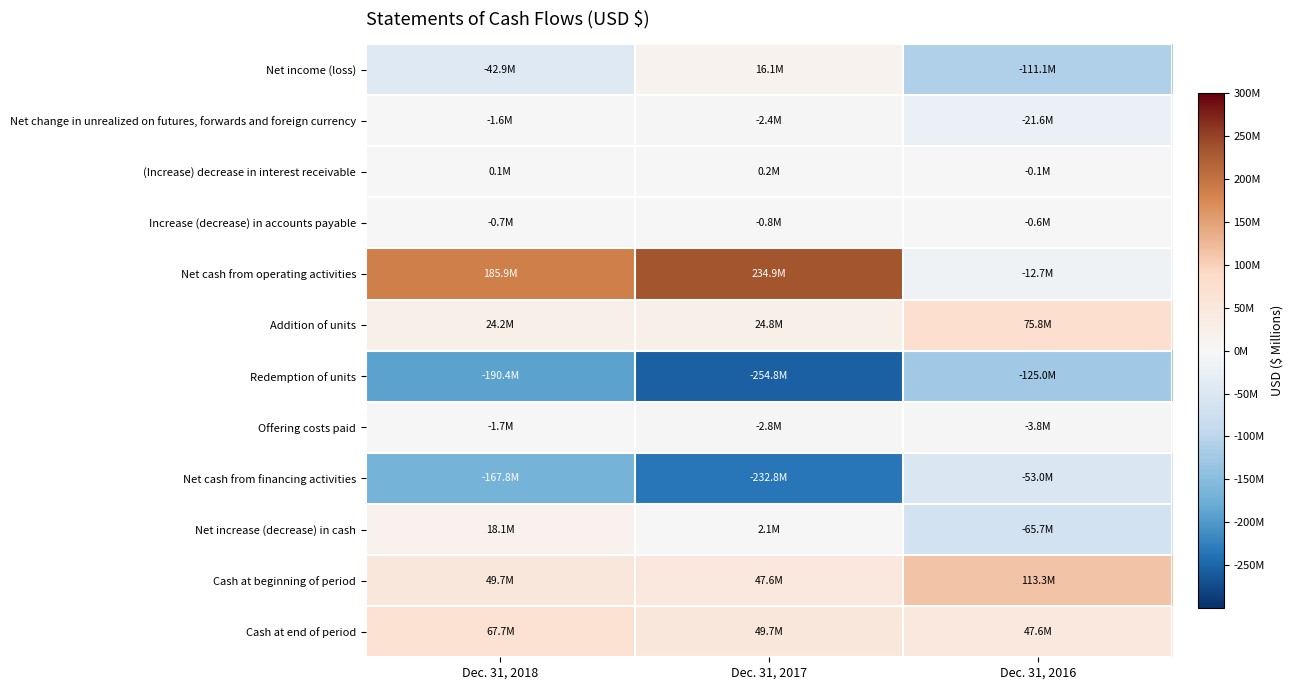

What is the total value across all series at Dec. 31, 2018?

-59.3